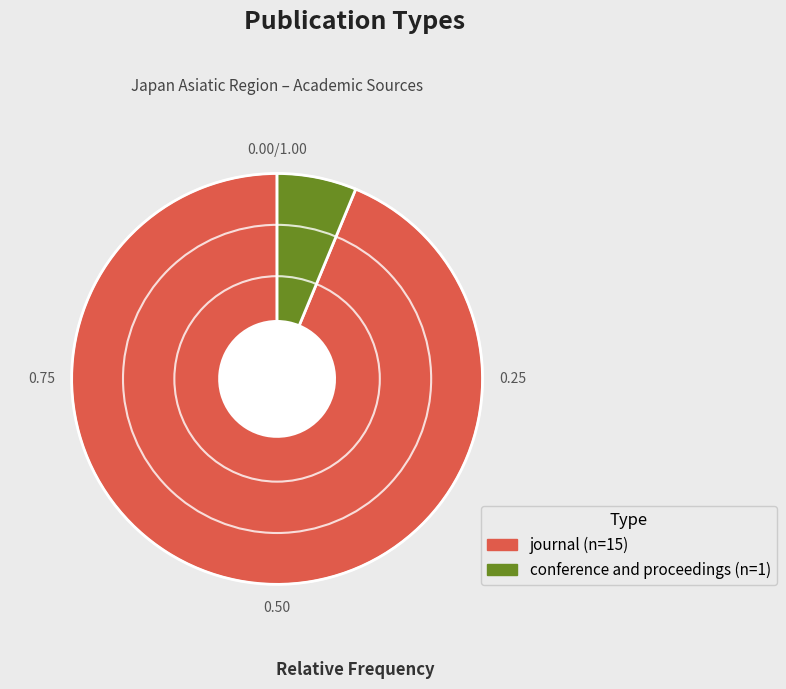

Combined, do conference and proceedings and journal account for over 50%?

Yes